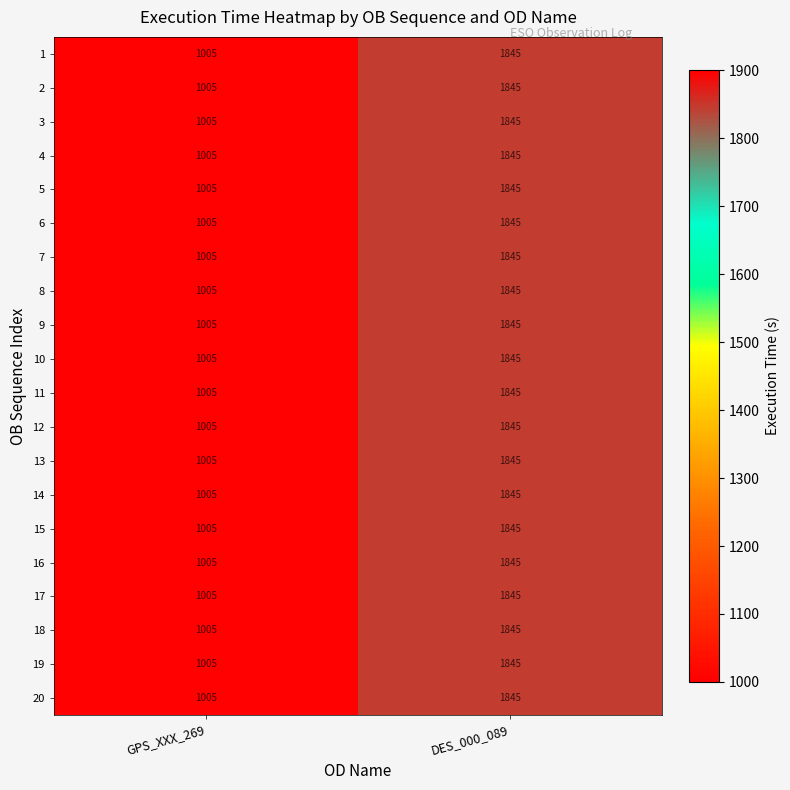

How many distinct data groups are displayed?

20